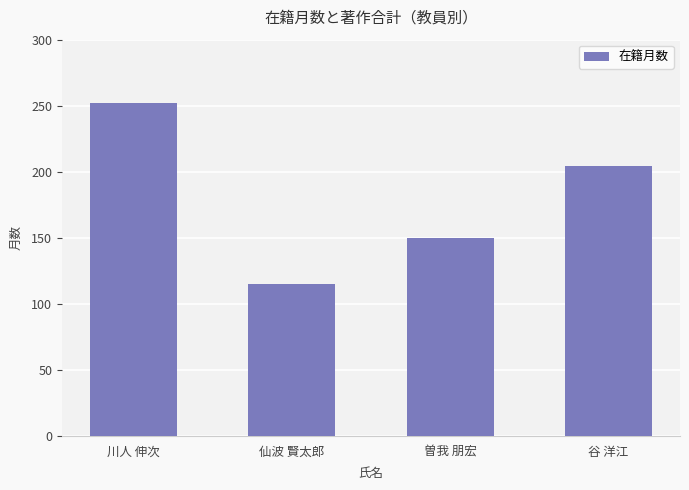

Count the values in the range 150 to 252.

3